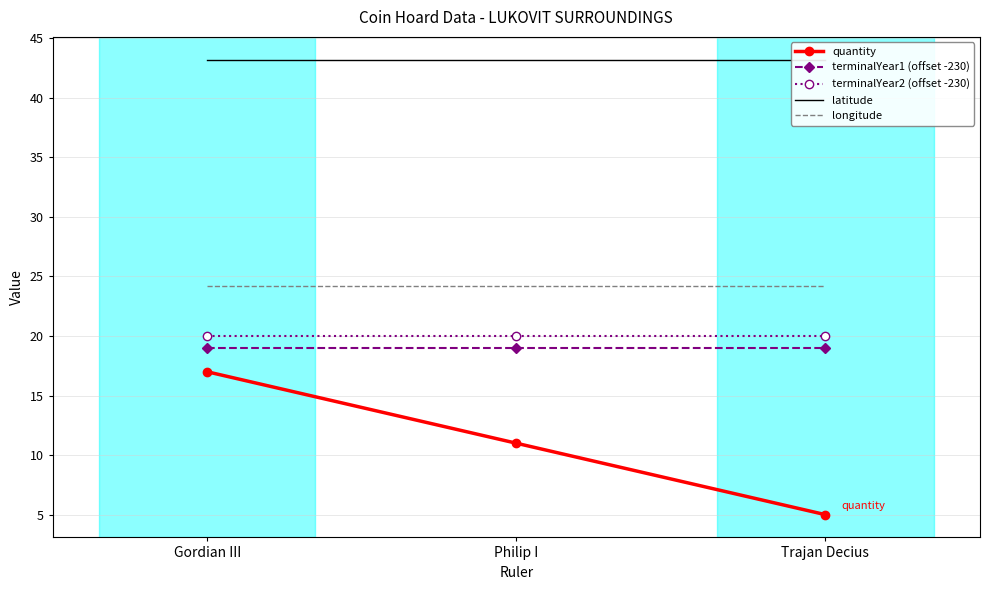

Which series has the largest total across all categories?

latitude